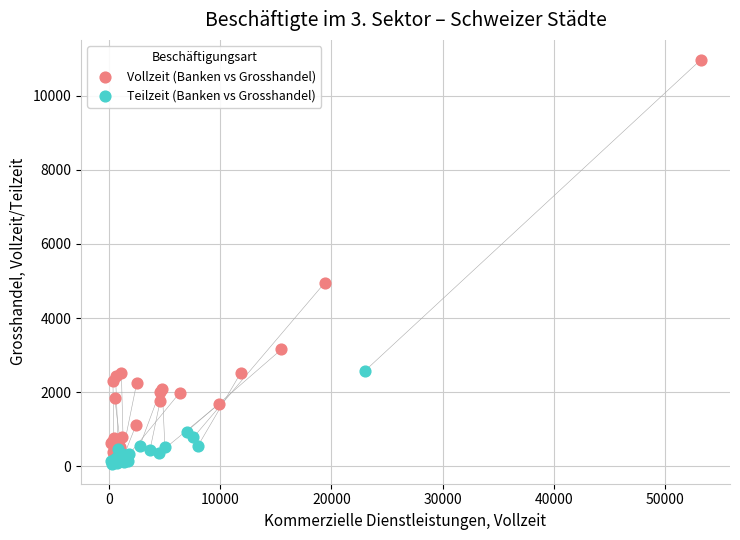

Which series reaches the minimum Y coordinate?

Teilzeit (Banken vs Grosshandel)